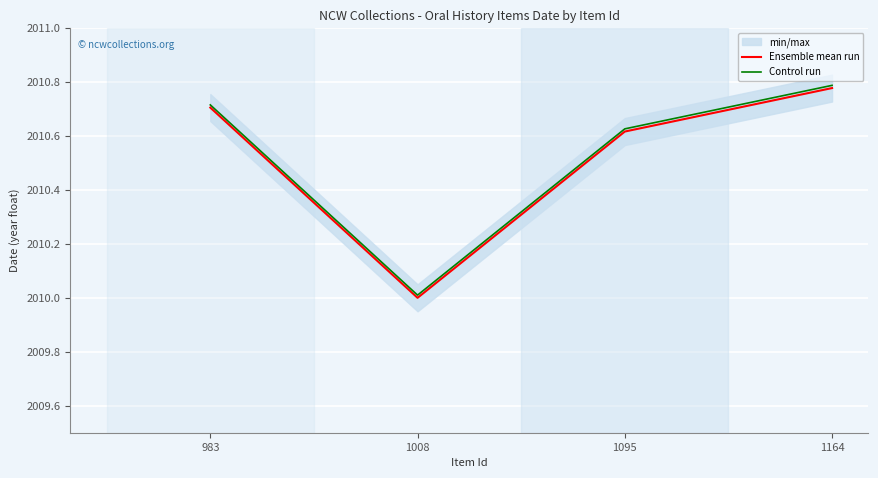

The value of Control run at 983 is 2010.7. True or false?

True